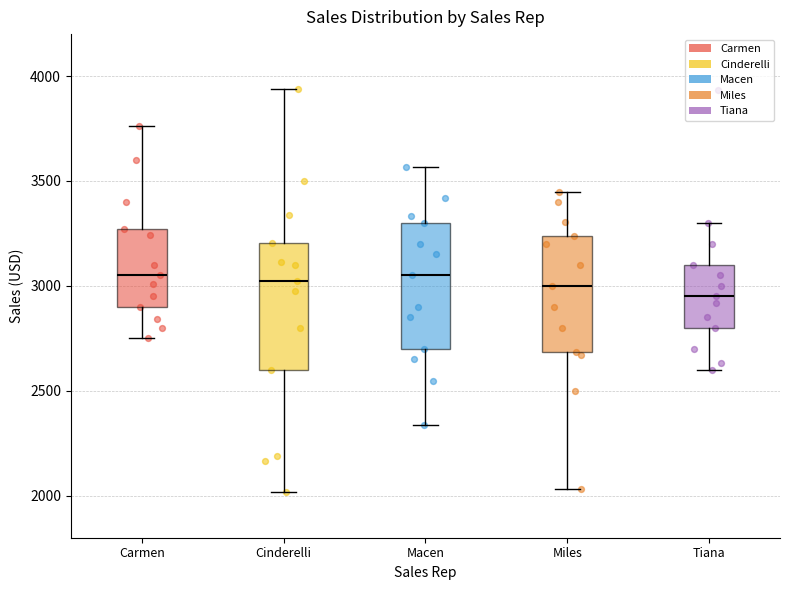

Reading left to right, transcribe this box plot: for each box, give where its median line is, the range the box spans, and where its two whiskers end, as read against the y-axis. The values are not printed on the chart, so give them approximately, as read against the axis.

Carmen: median 3050, box 2900 to 3250, whiskers 2750 to 3750
Cinderelli: median 3000, box 2600 to 3200, whiskers 2000 to 3950
Macen: median 3050, box 2700 to 3300, whiskers 2350 to 3550
Miles: median 3000, box 2700 to 3250, whiskers 2050 to 3450
Tiana: median 2950, box 2800 to 3100, whiskers 2600 to 3300